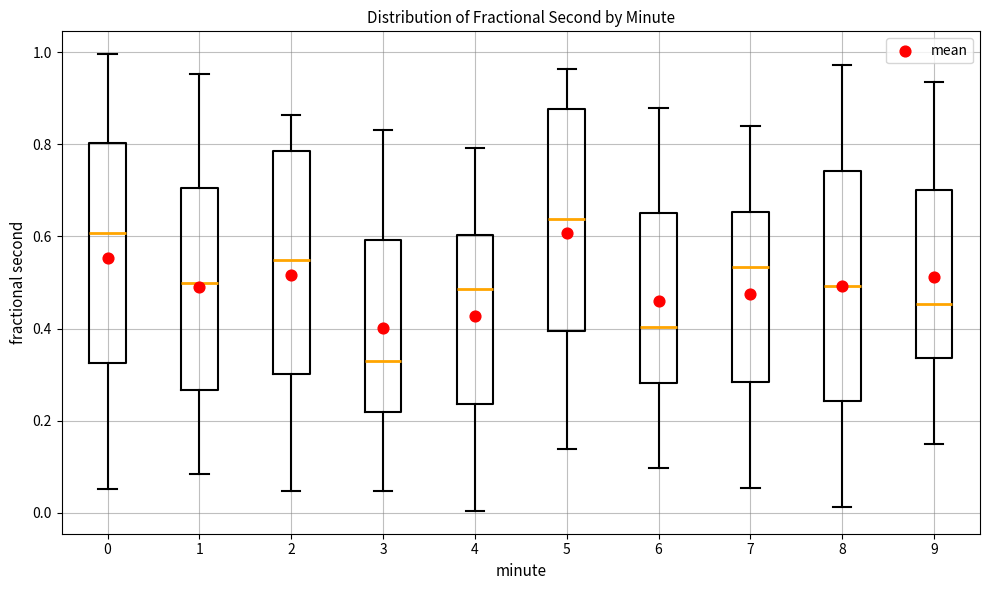

Where does the median line of the box at x = 9 sit on the y-axis? The values are not printed on the chart, so give them approximately, as read against the axis.

0.46